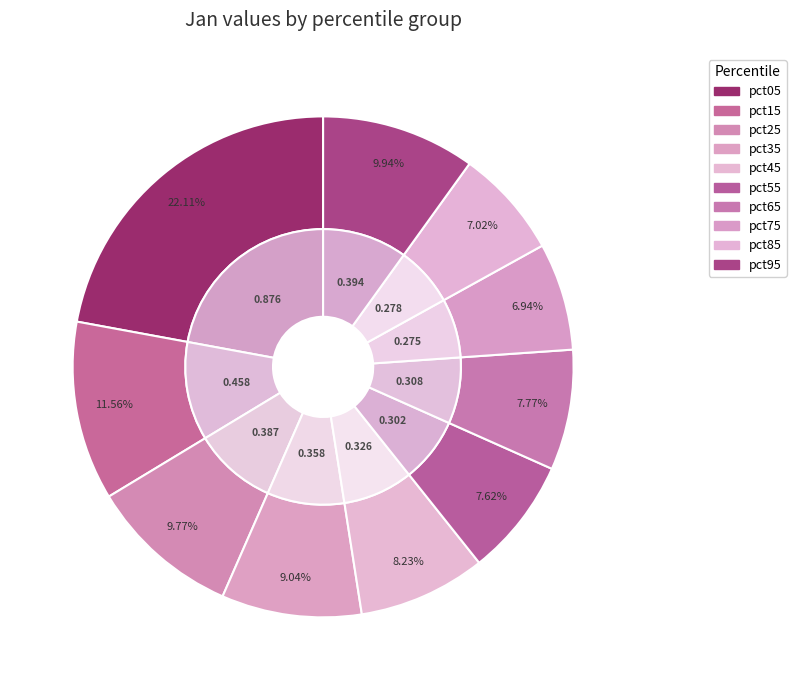

How many slices are in this pie chart?

10